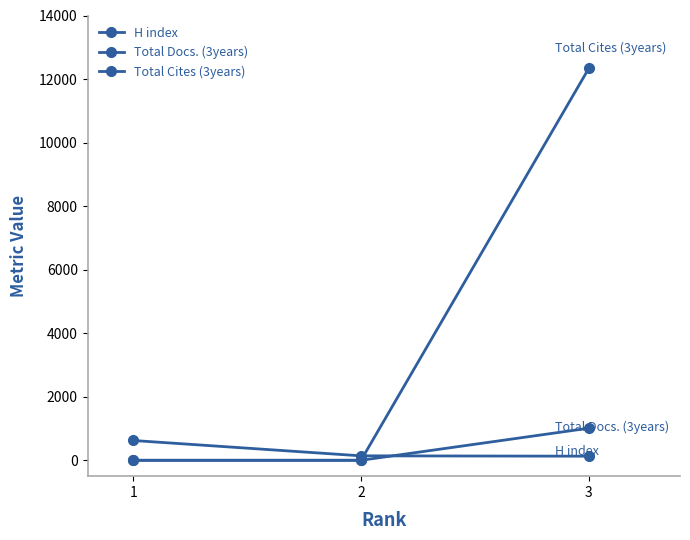

Count the number of categories in the chart.

3